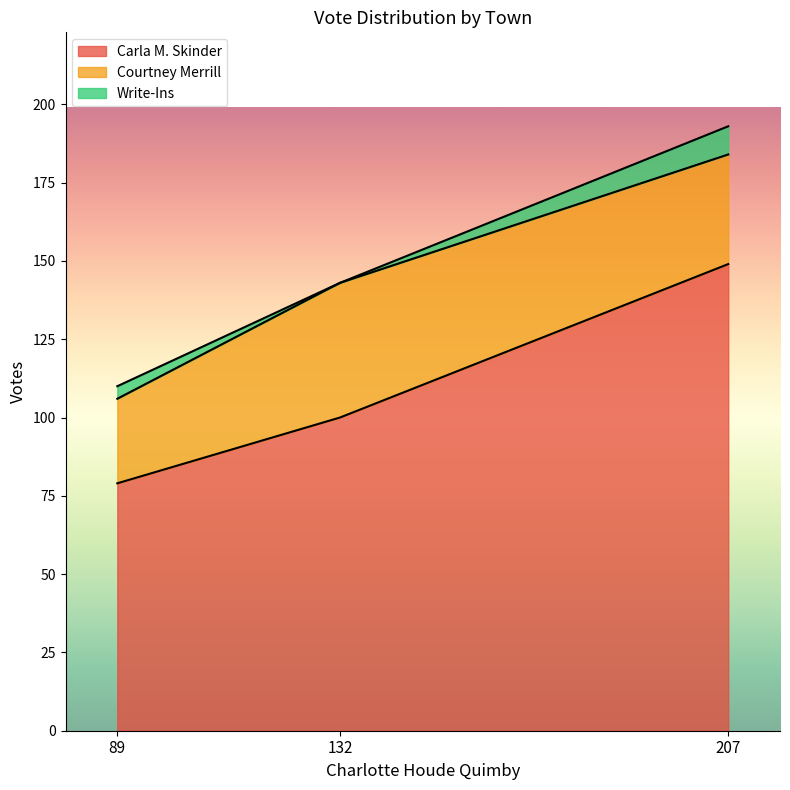

What is the lowest value of the Courtney Merrill series?

27